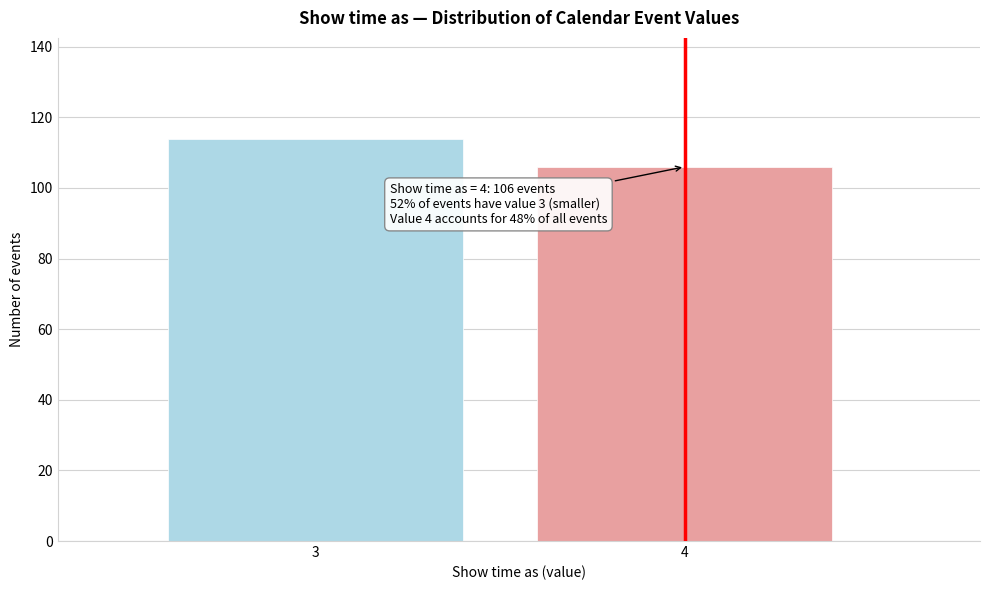

Reading left to right, extract all data points from this chart.

3=114	4=106